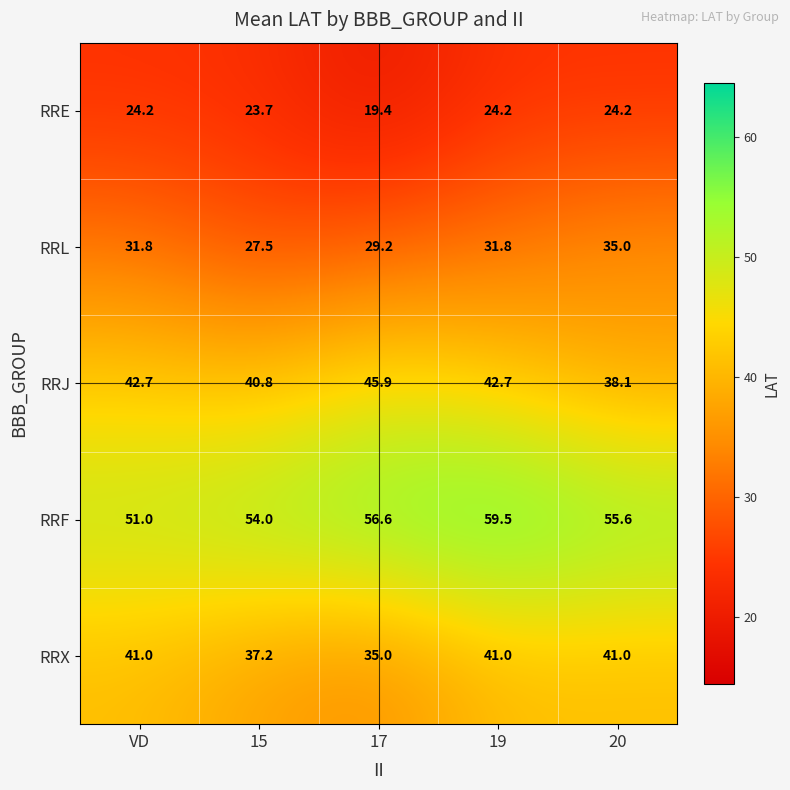

At which category is the sum across all series the highest?

19